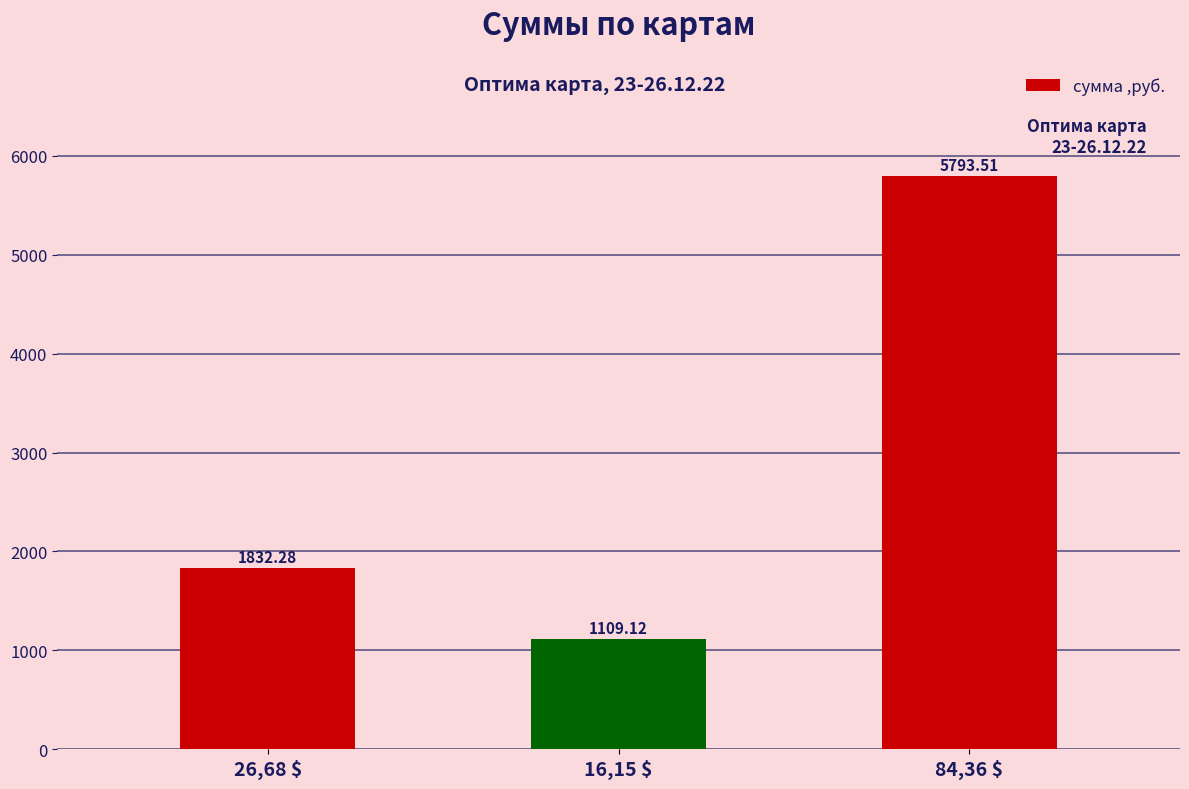

The chart shows a value of 5793.5 at 84,36 $. True or false?

True